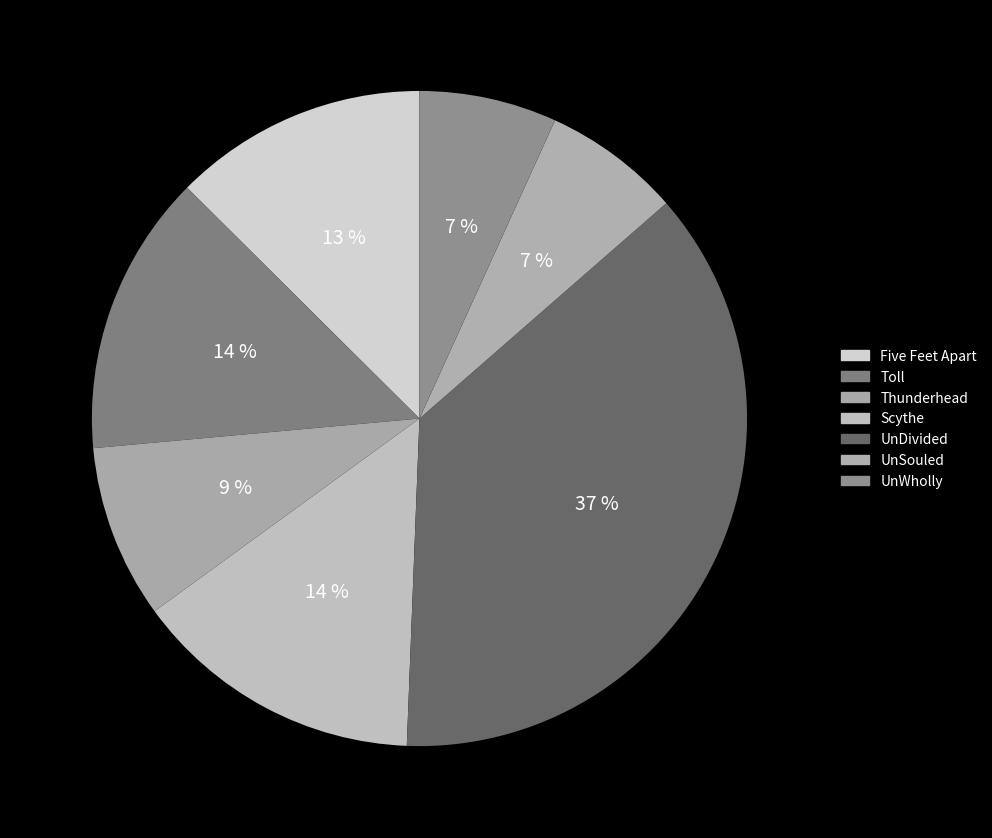

Combined, do Scythe and UnSouled account for over 50%?

No